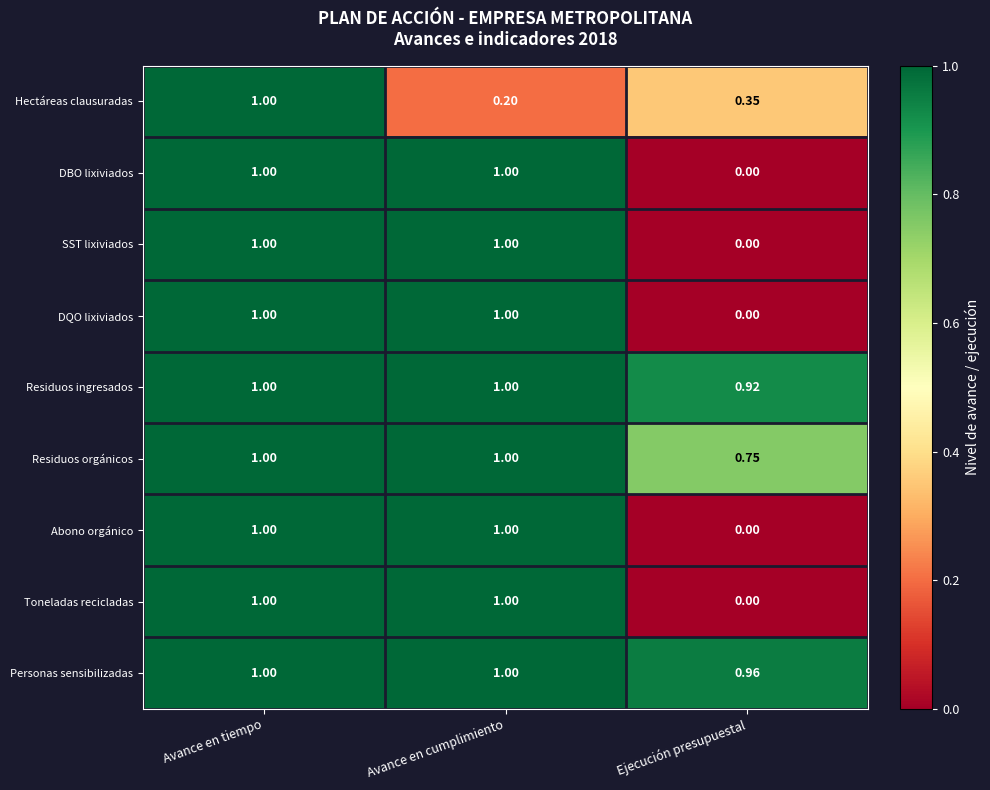

At which category does the chart reach its minimum across all series?

Ejecución presupuestal